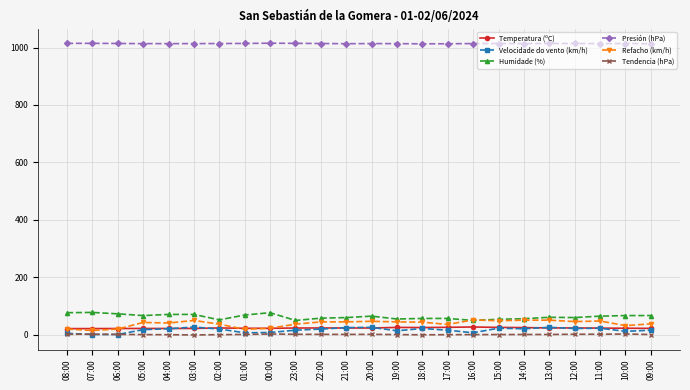

What position from the right is 05:00?

21